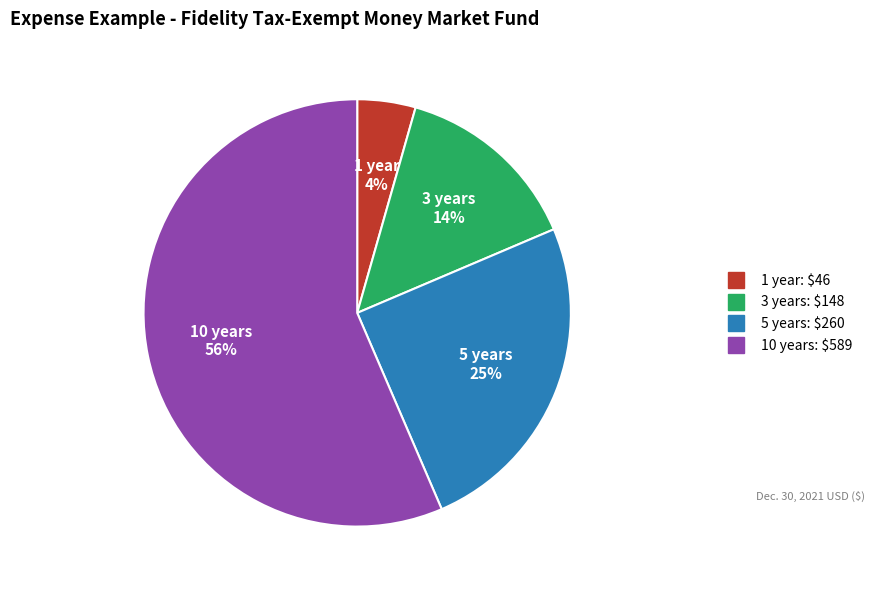

Approximately how many times larger is the value at 1 year compared to 10 years?

0.1